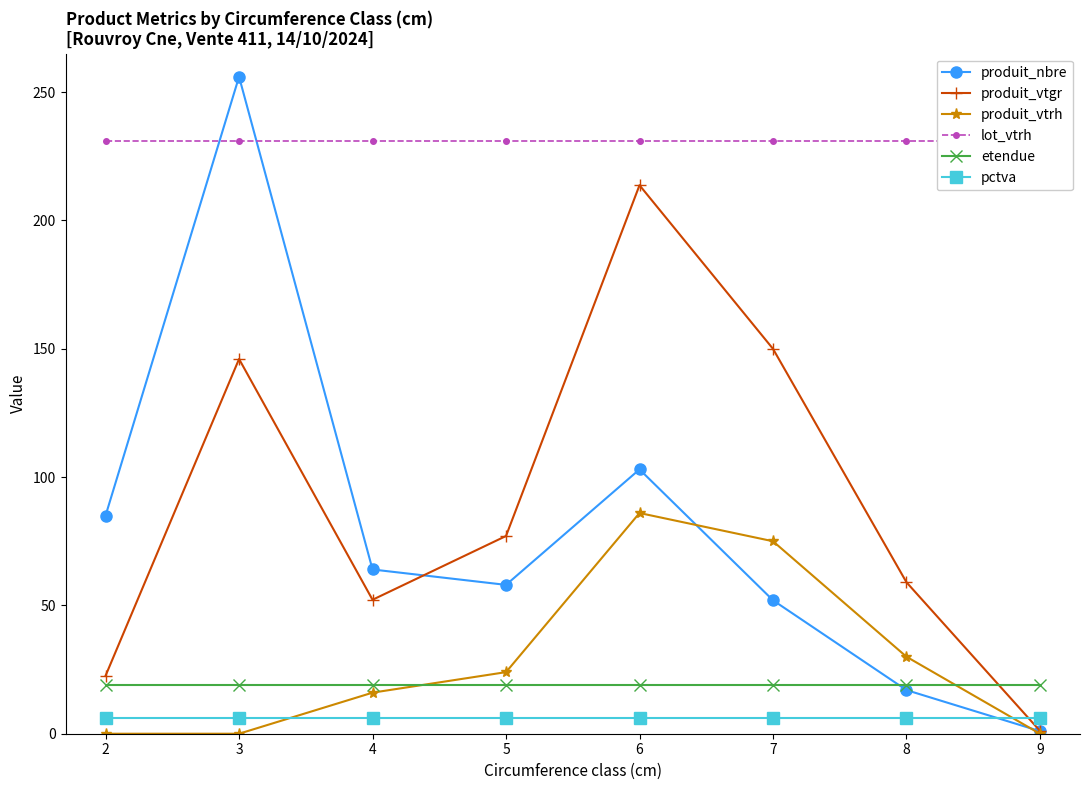

The value of produit_vtrh at 3 is 0.0. True or false?

True